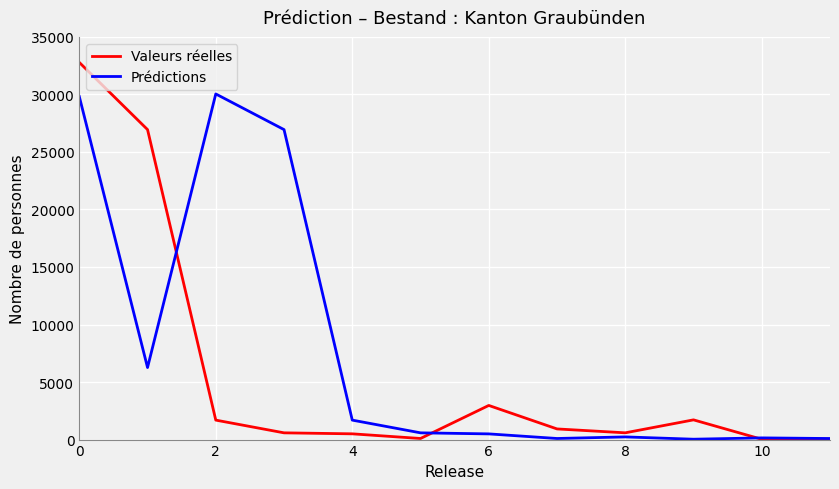

True or false: Valeurs réelles has more than 1 points higher than both neighbors.

True